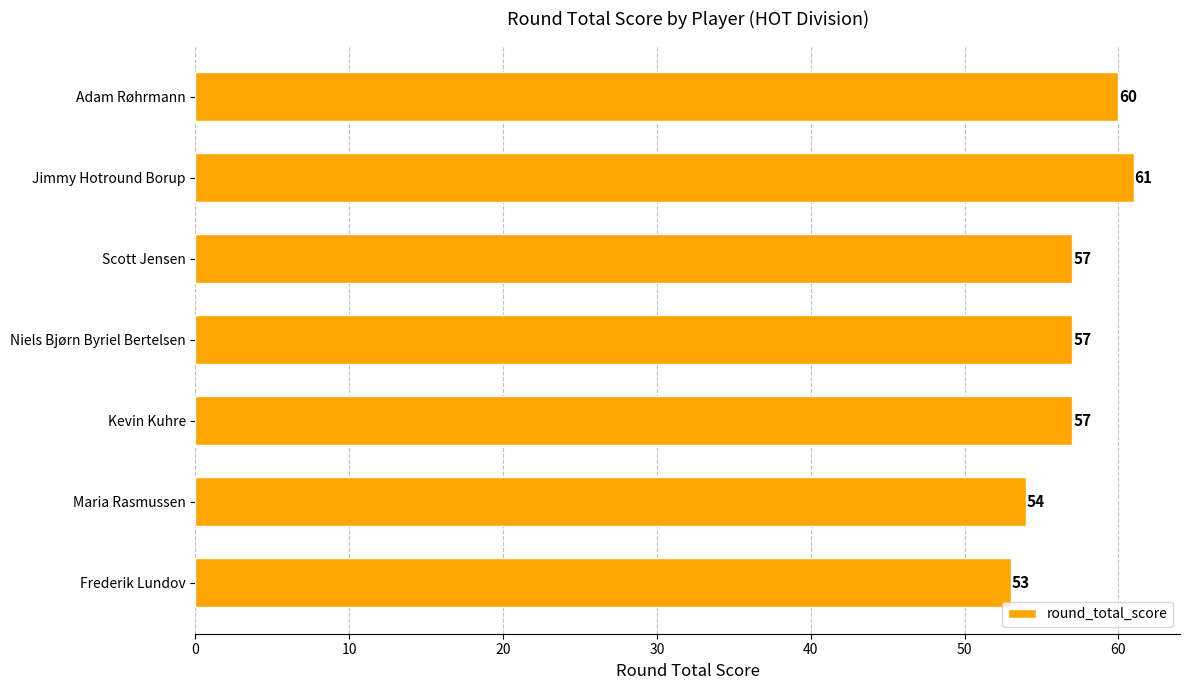

Which has a higher value, Niels Bjørn Byriel Bertelsen or Adam Røhrmann?

Adam Røhrmann